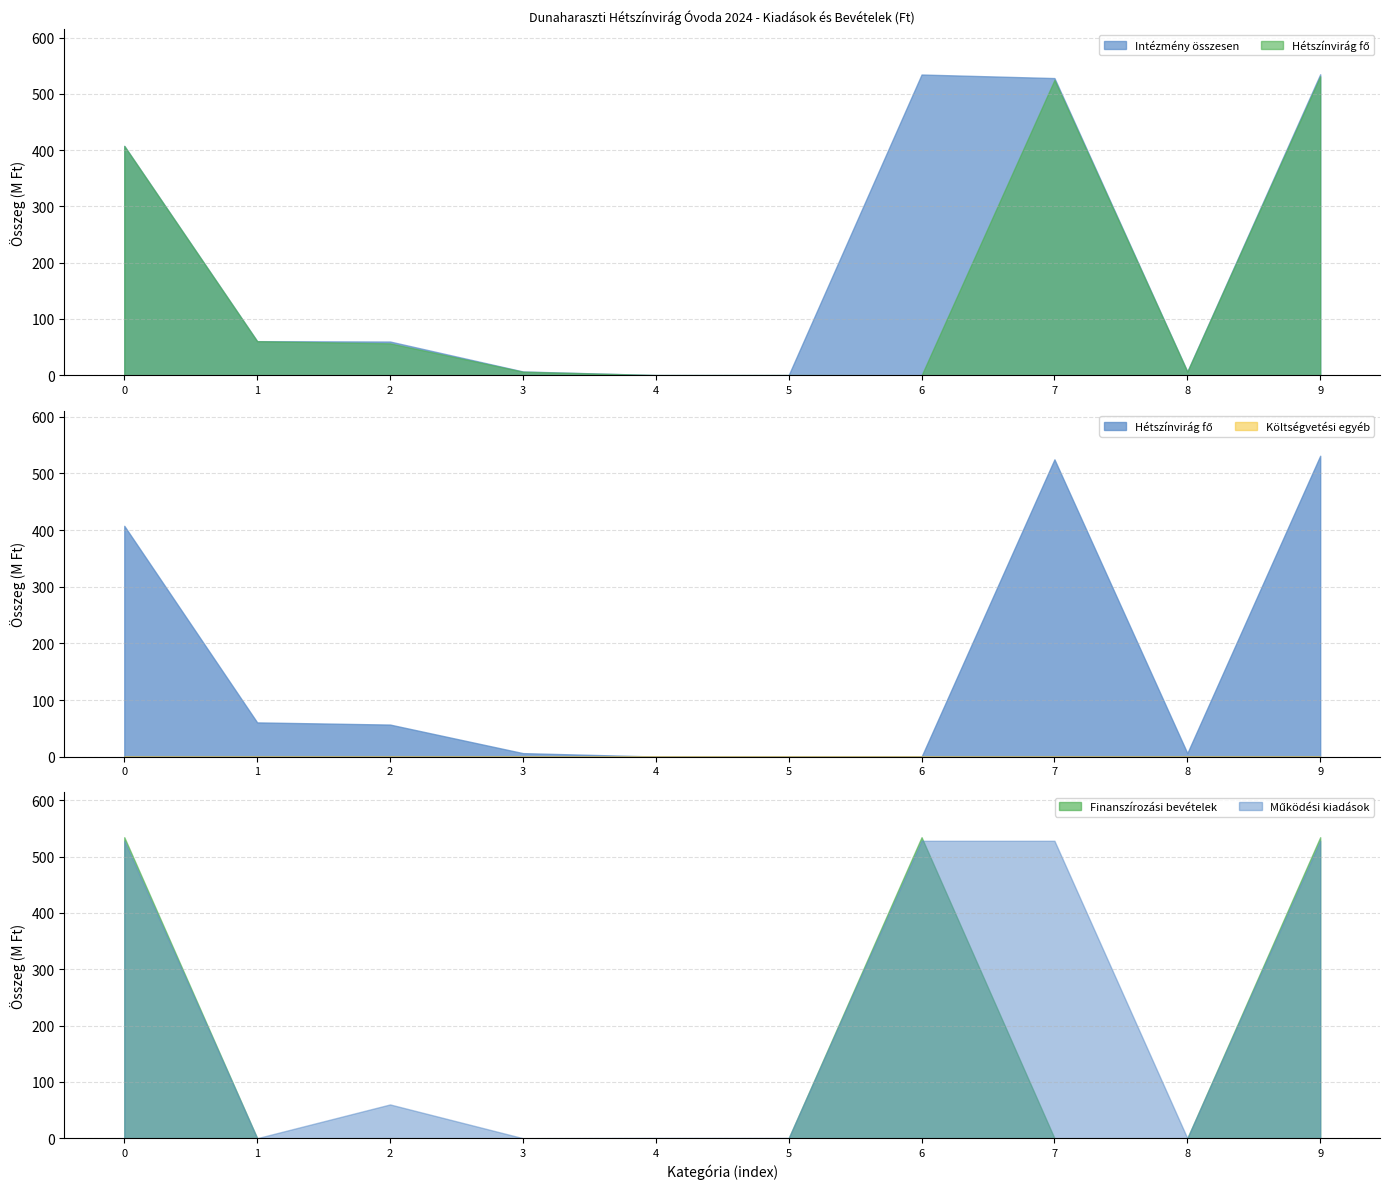

Is it true that the value at Költségvetési bevételek is 602494?

False